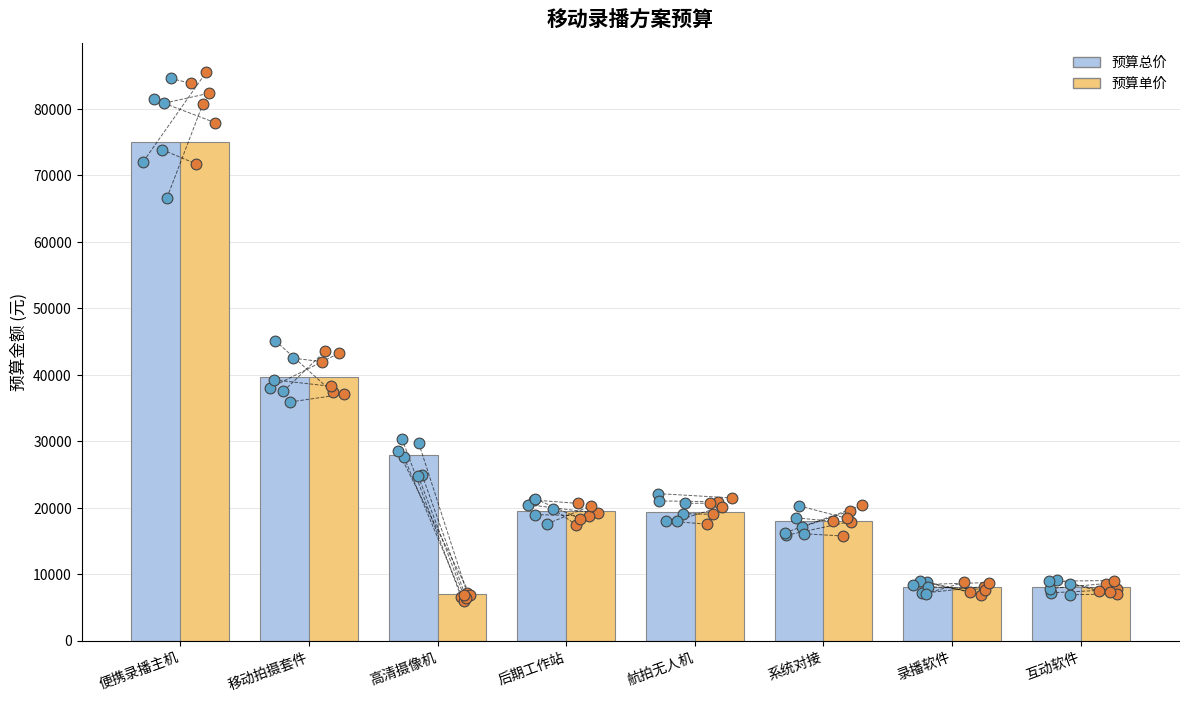

Which series reaches the maximum Y coordinate?

预算总价